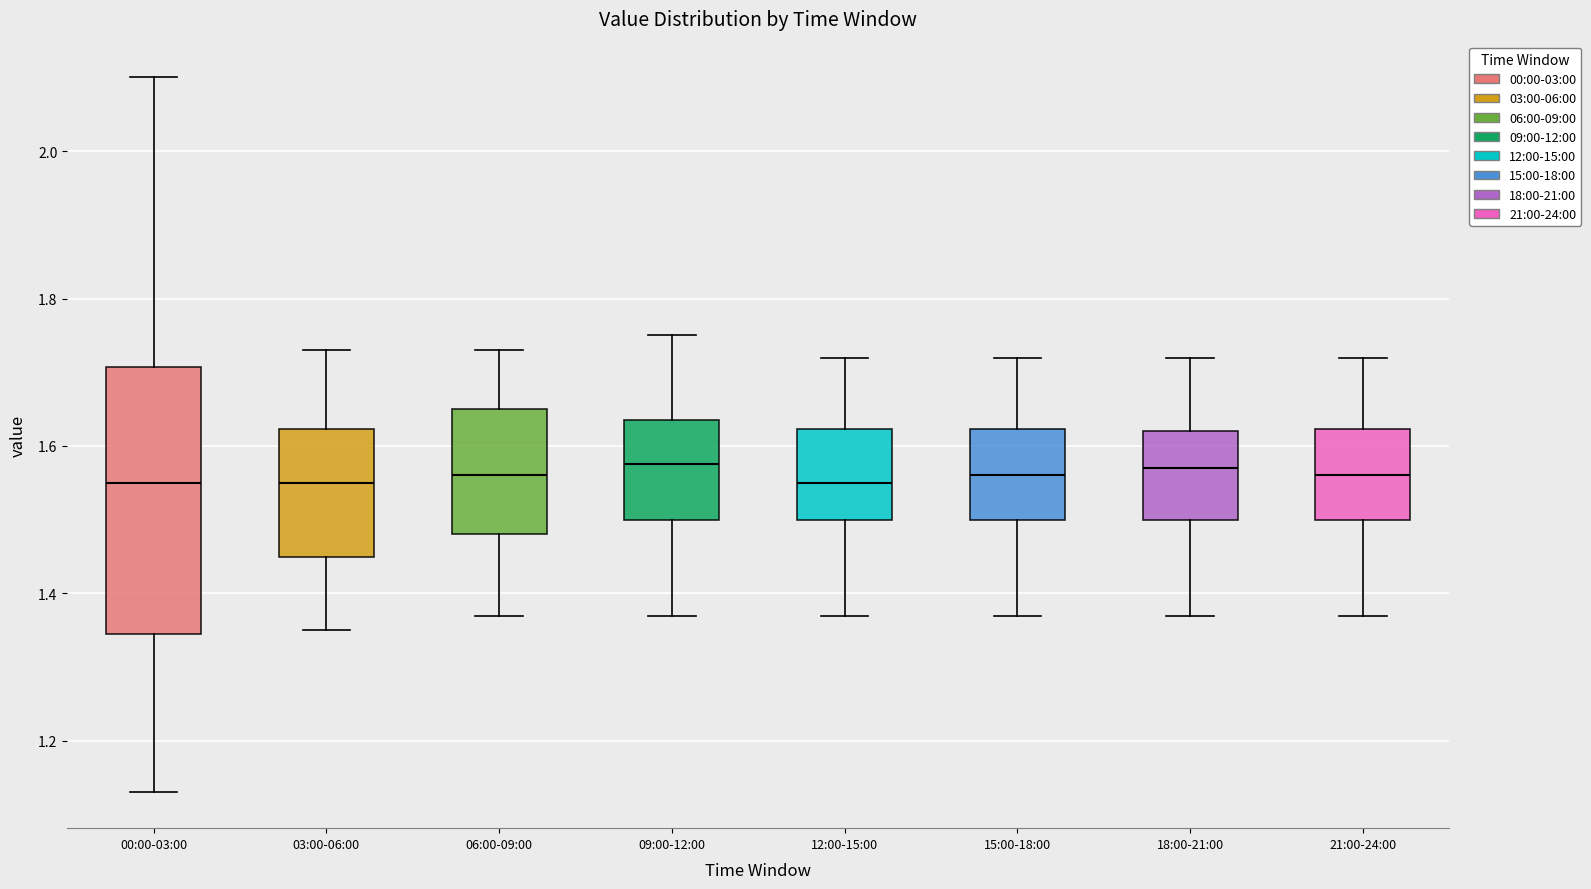

Reading left to right, transcribe this box plot: for each box, give where its median line is, the range the box spans, and where its two whiskers end, as read against the y-axis. The values are not printed on the chart, so give them approximately, as read against the axis.

00:00-03:00: median 1.56, box 1.34 to 1.70, whiskers 1.14 to 2.10
03:00-06:00: median 1.56, box 1.46 to 1.62, whiskers 1.36 to 1.74
06:00-09:00: median 1.56, box 1.48 to 1.66, whiskers 1.38 to 1.74
09:00-12:00: median 1.58, box 1.50 to 1.64, whiskers 1.38 to 1.76
12:00-15:00: median 1.56, box 1.50 to 1.62, whiskers 1.38 to 1.72
15:00-18:00: median 1.56, box 1.50 to 1.62, whiskers 1.38 to 1.72
18:00-21:00: median 1.58, box 1.50 to 1.62, whiskers 1.38 to 1.72
21:00-24:00: median 1.56, box 1.50 to 1.62, whiskers 1.38 to 1.72